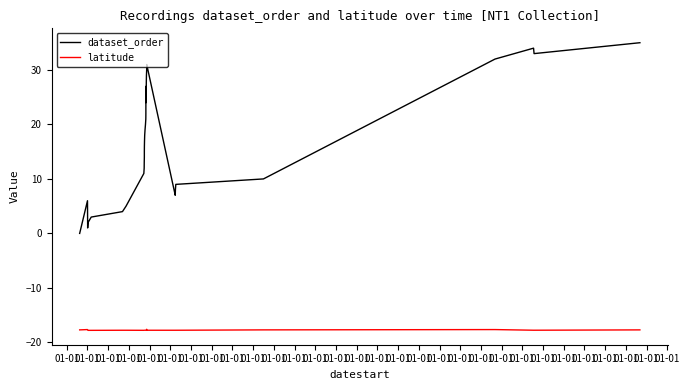

What is the approximate value of latitude at 01-01?

-17.8